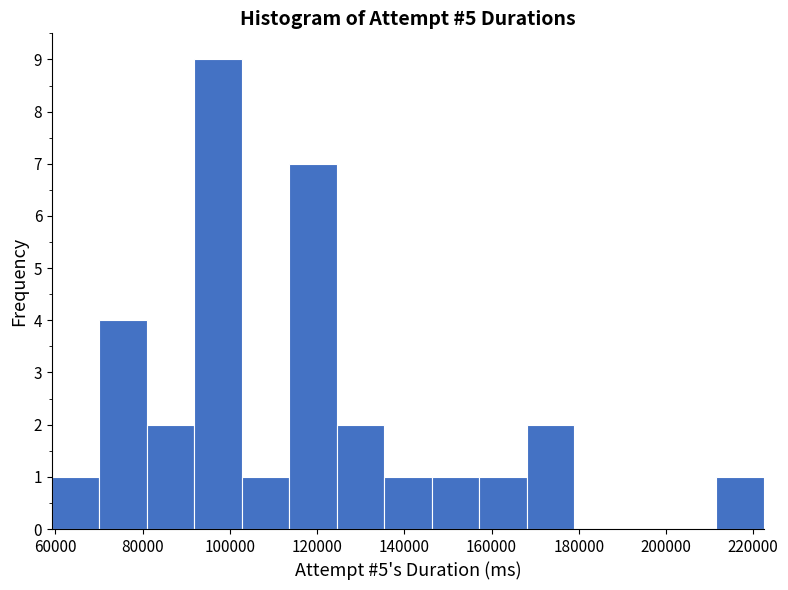

Reading left to right, transcribe this chart: for each bar, give the range it covers on the x-axis and its height. Neither the bar edges nor the heights are printed on the chart, so give them approximately, as read against the axes.

60000 to 70000: 1
70000 to 80000: 4
80000 to 92000: 2
92000 to 102000: 9
102000 to 114000: 1
114000 to 124000: 7
124000 to 136000: 2
136000 to 146000: 1
146000 to 158000: 1
158000 to 168000: 1
168000 to 178000: 2
178000 to 190000: 0
190000 to 200000: 0
200000 to 212000: 0
212000 to 222000: 1